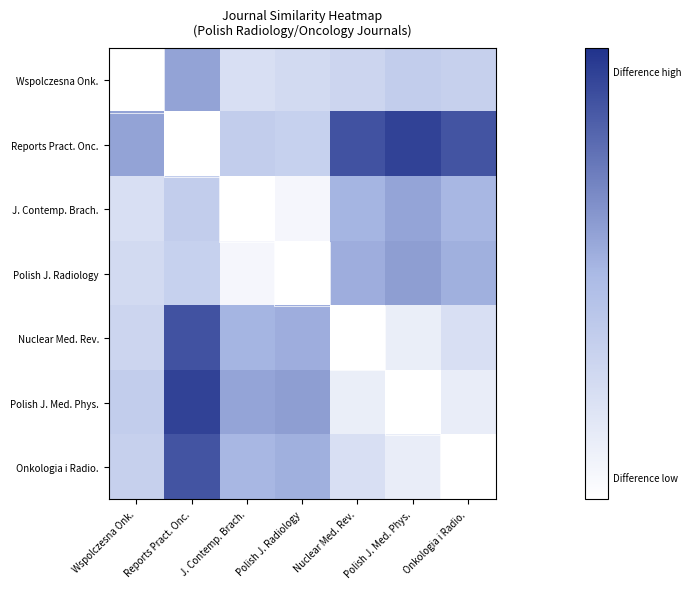

What is the maximum value shown in the chart?

0.9